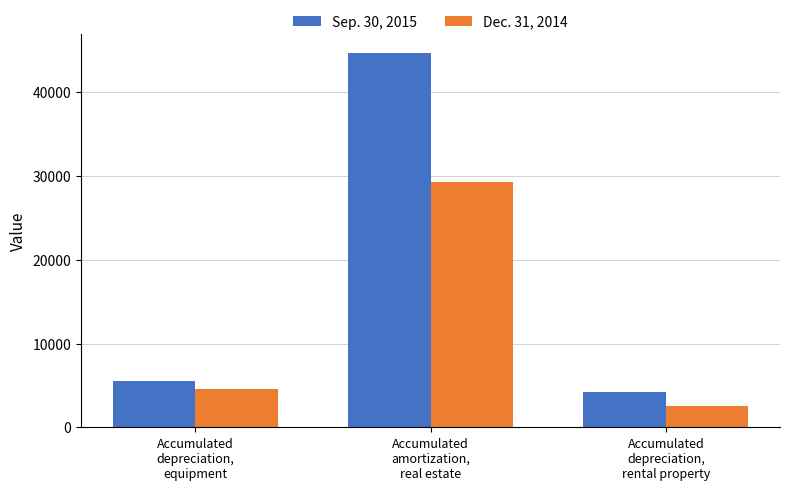

At which label is Dec. 31, 2014 closest to 15916?

Accumulated
depreciation,
equipment